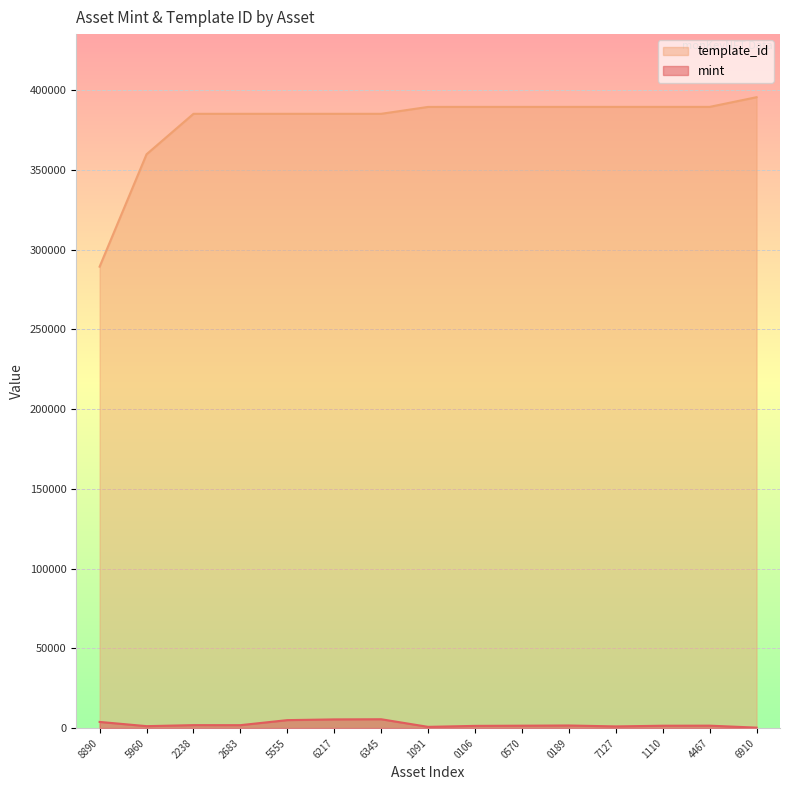

List the series in order of their overall mean, highest first.

template_id, mint